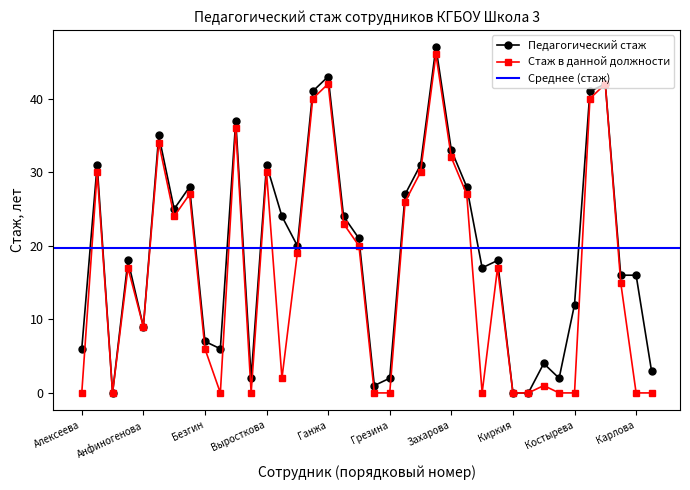

Reading right to left, transcribe all the data shown in this chart.

Педагогический стаж: Король=3	Карлова=16	Кухтина=16	Кривенко=42	Климова=41	Костырева=12	Контарева=2	Кувшинова=4	Кичайкина=0	Киркия=0	Киркица=18	Кашканова=17	Изотина=28	Захарова=33	Жуляев=47	Ерилова=31	Ерастова=27	Грезина=2	Глущенко=1	Гречкина=21	Гридина=24	Ганжа=43	Габова=41	Гончарова=20	Головкова=24	Выросткова=31	Васильев=2	Баркова=37	Беляева=6	Безгин=7	Бахарева=28	Безъязыкова=25	Бабенко=35	Анфиногенова=9	Андрусенко=18	Анащенко=0	Арапова=31	Алексеева=6
Стаж в данной должности: Король=0	Карлова=0	Кухтина=15	Кривенко=42	Климова=40	Костырева=0	Контарева=0	Кувшинова=1	Кичайкина=0	Киркия=0	Киркица=17	Кашканова=0	Изотина=27	Захарова=32	Жуляев=46	Ерилова=30	Ерастова=26	Грезина=0	Глущенко=0	Гречкина=20	Гридина=23	Ганжа=42	Габова=40	Гончарова=19	Головкова=2	Выросткова=30	Васильев=0	Баркова=36	Беляева=0	Безгин=6	Бахарева=27	Безъязыкова=24	Бабенко=34	Анфиногенова=9	Андрусенко=17	Анащенко=0	Арапова=30	Алексеева=0